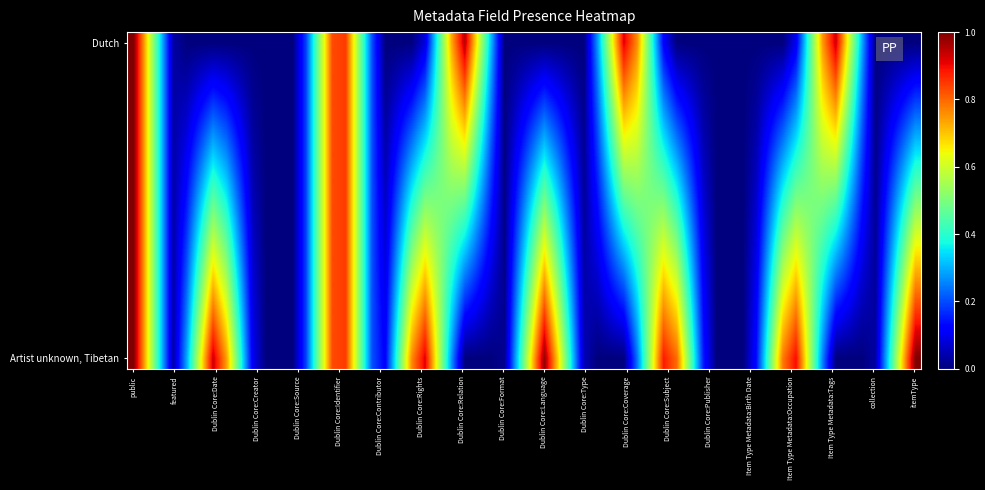

How many distinct data groups are displayed?

2